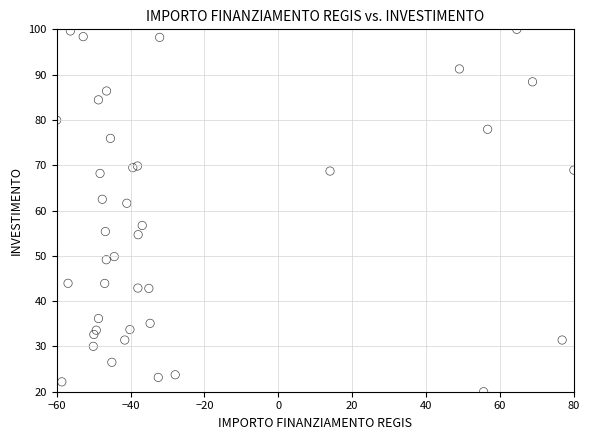

What Y value in the scatter plot is closest to 60?

61.6